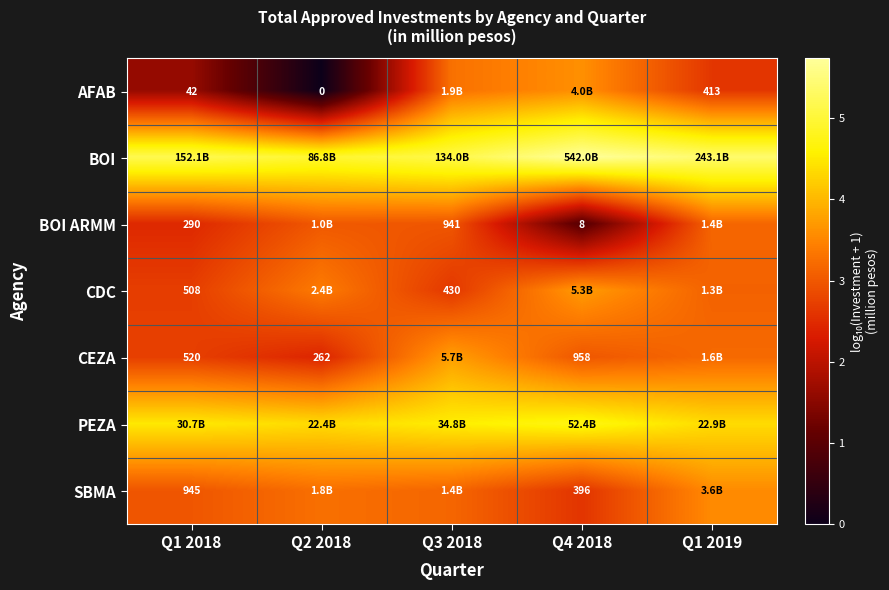

How many values in the CDC series exceed 3?

3